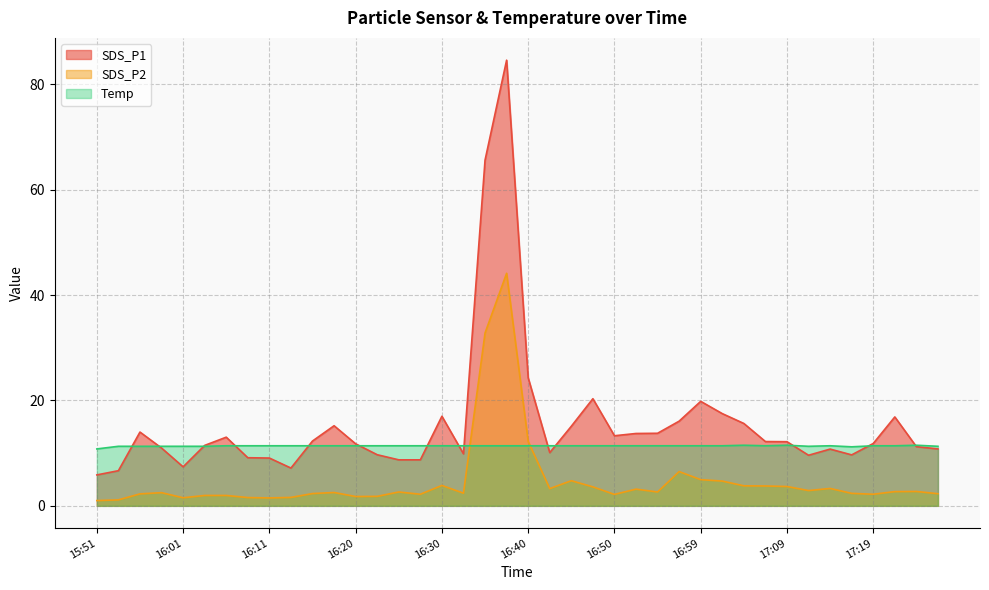

What is the spread (max minus min) of values at 16:30?

13.1